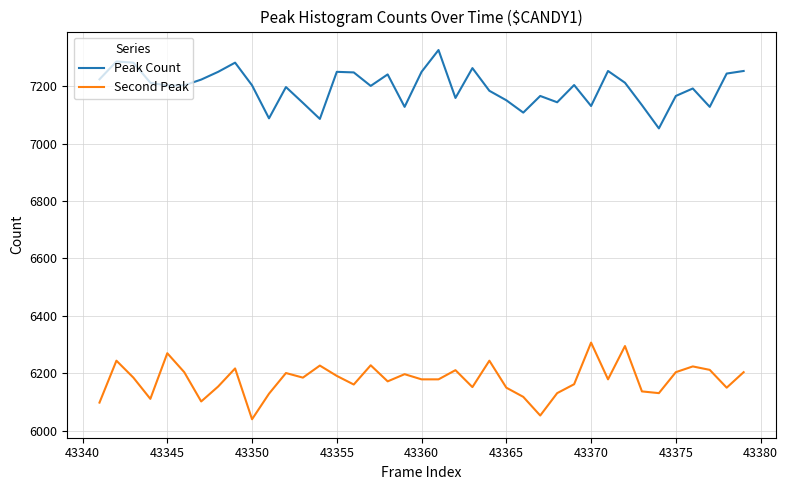

What is the greatest value displayed?

7326